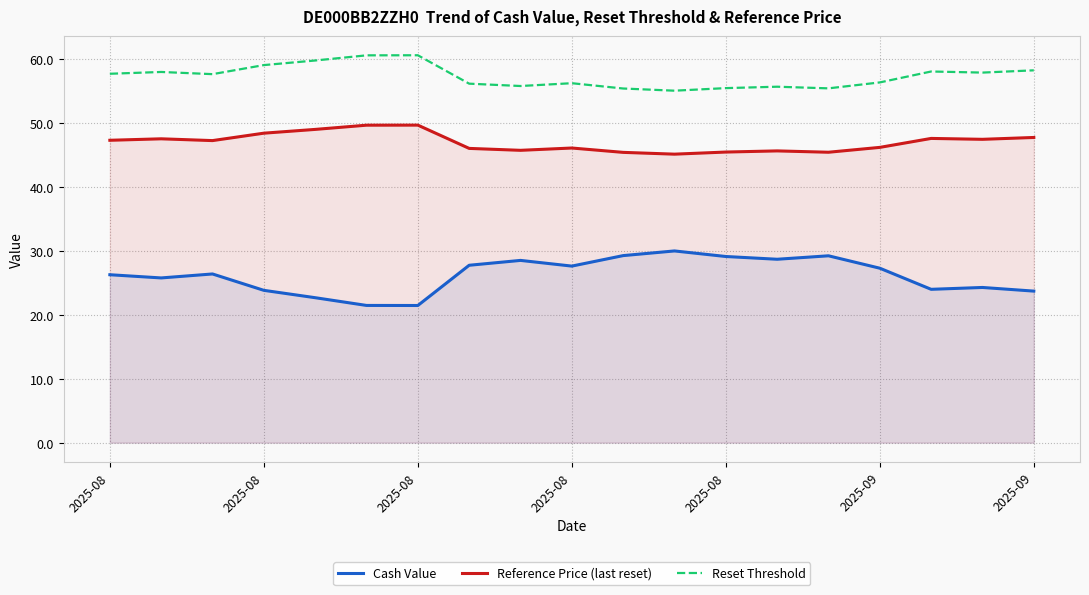

What is the average value of the Reset Threshold series?

57.3